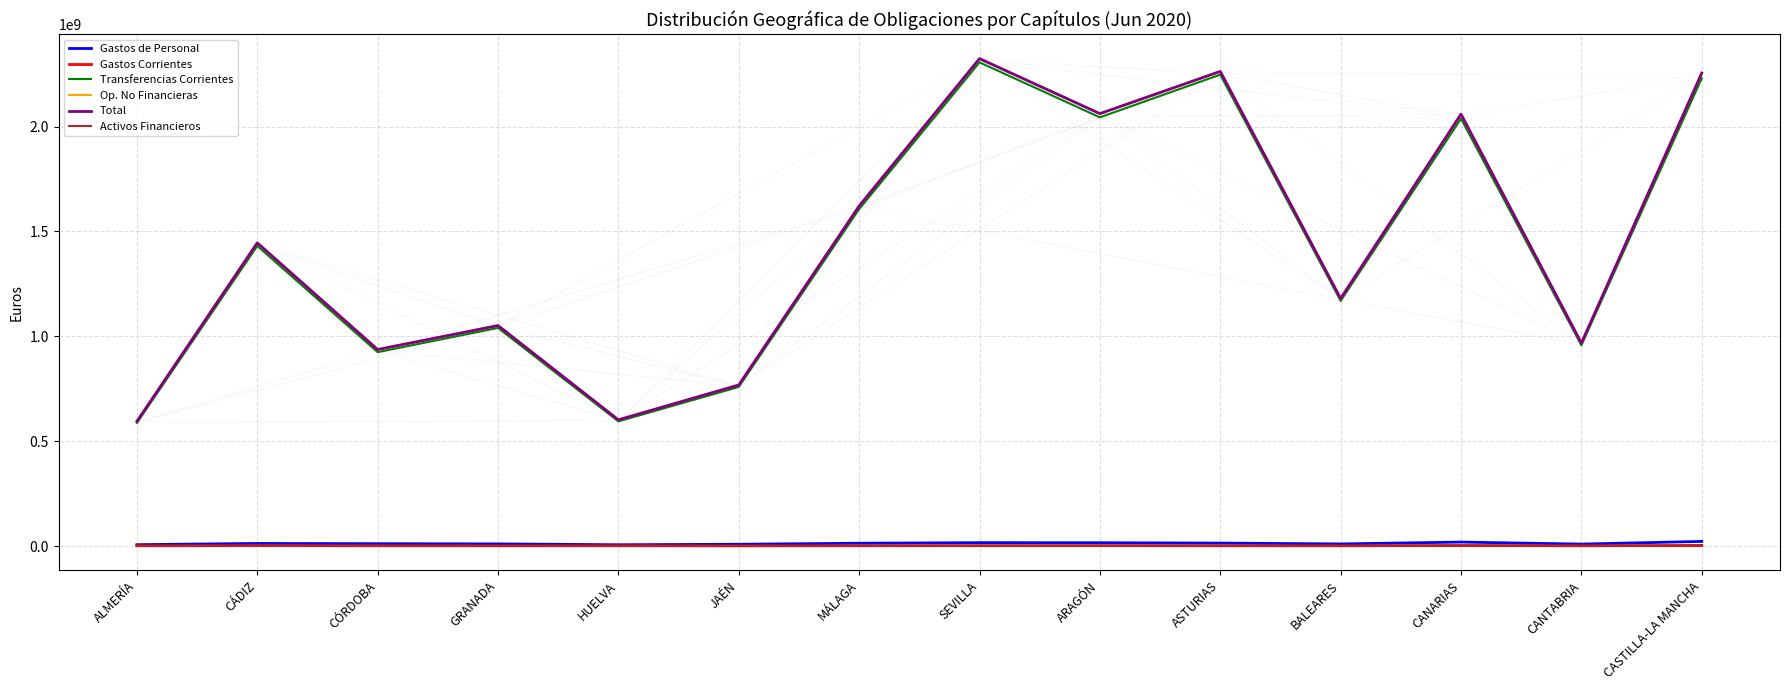

True or false: Transferencias Corrientes and Gastos de Personal intersect in this chart.

False